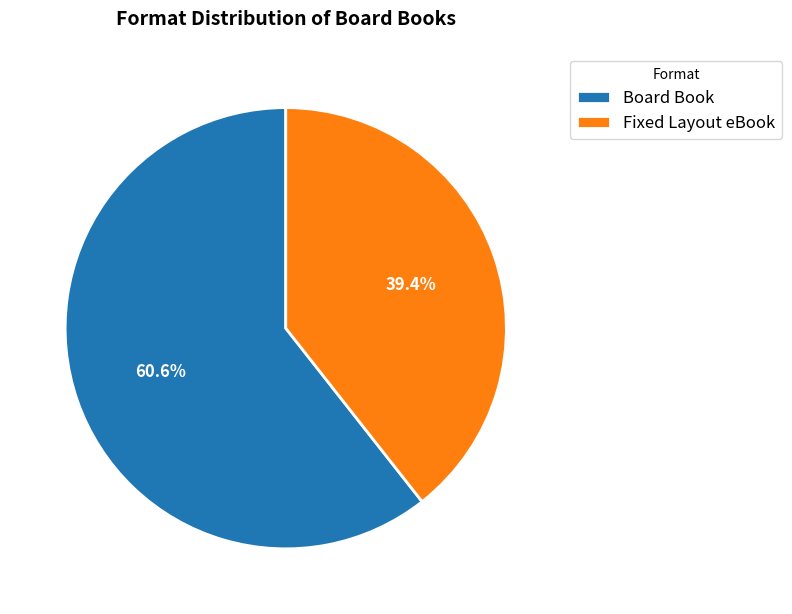

To the nearest percent, what is the average slice percentage?

50%